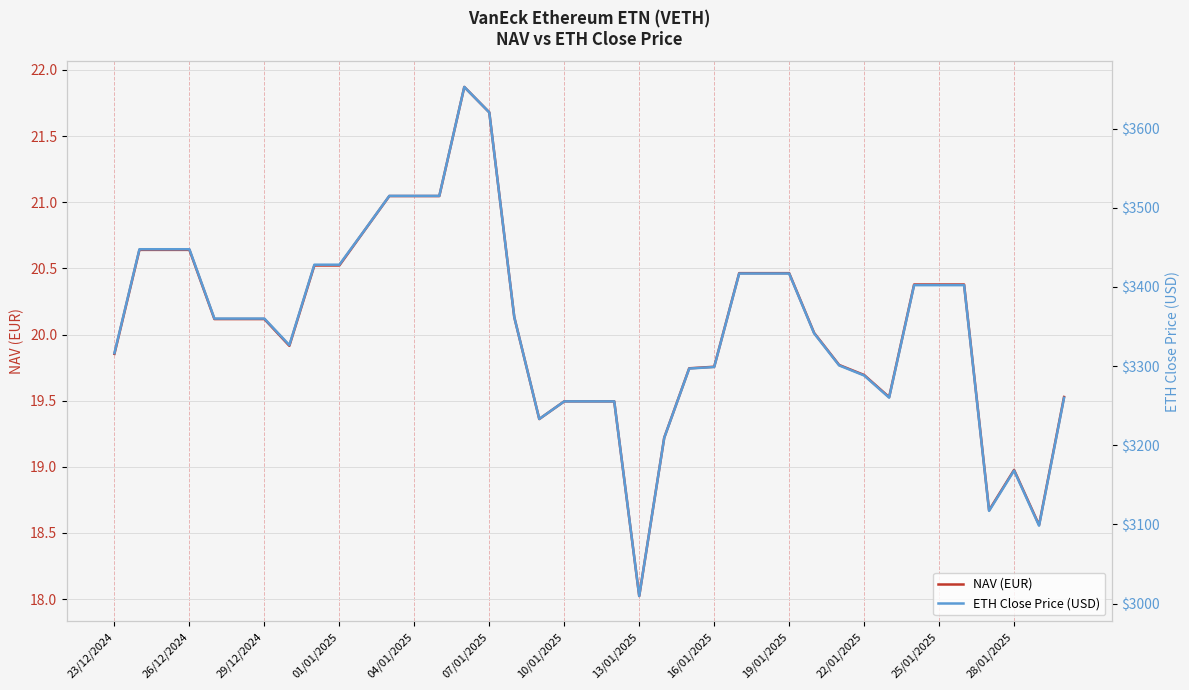

What is the lowest value of the NAV (EUR) series?

18.0